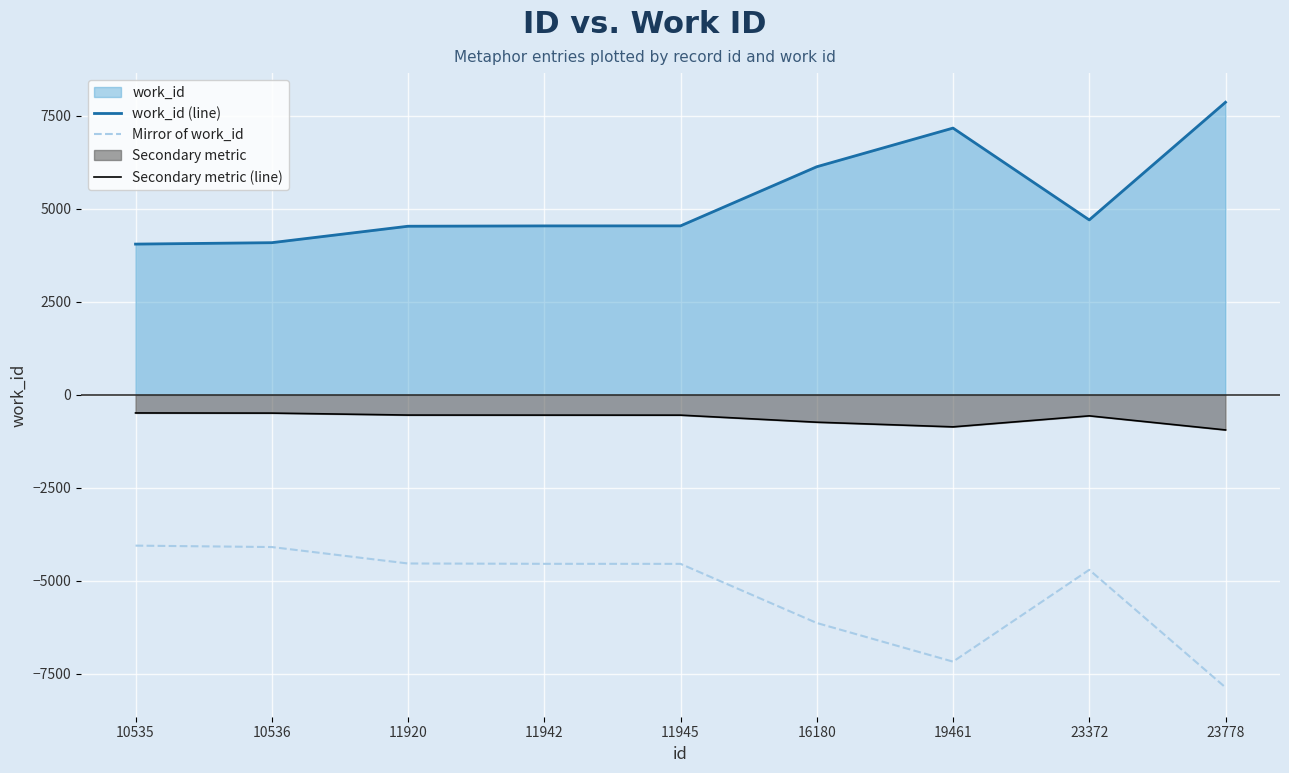

True or false: Mirror of work_id has a value of -2352 at 11942.

False